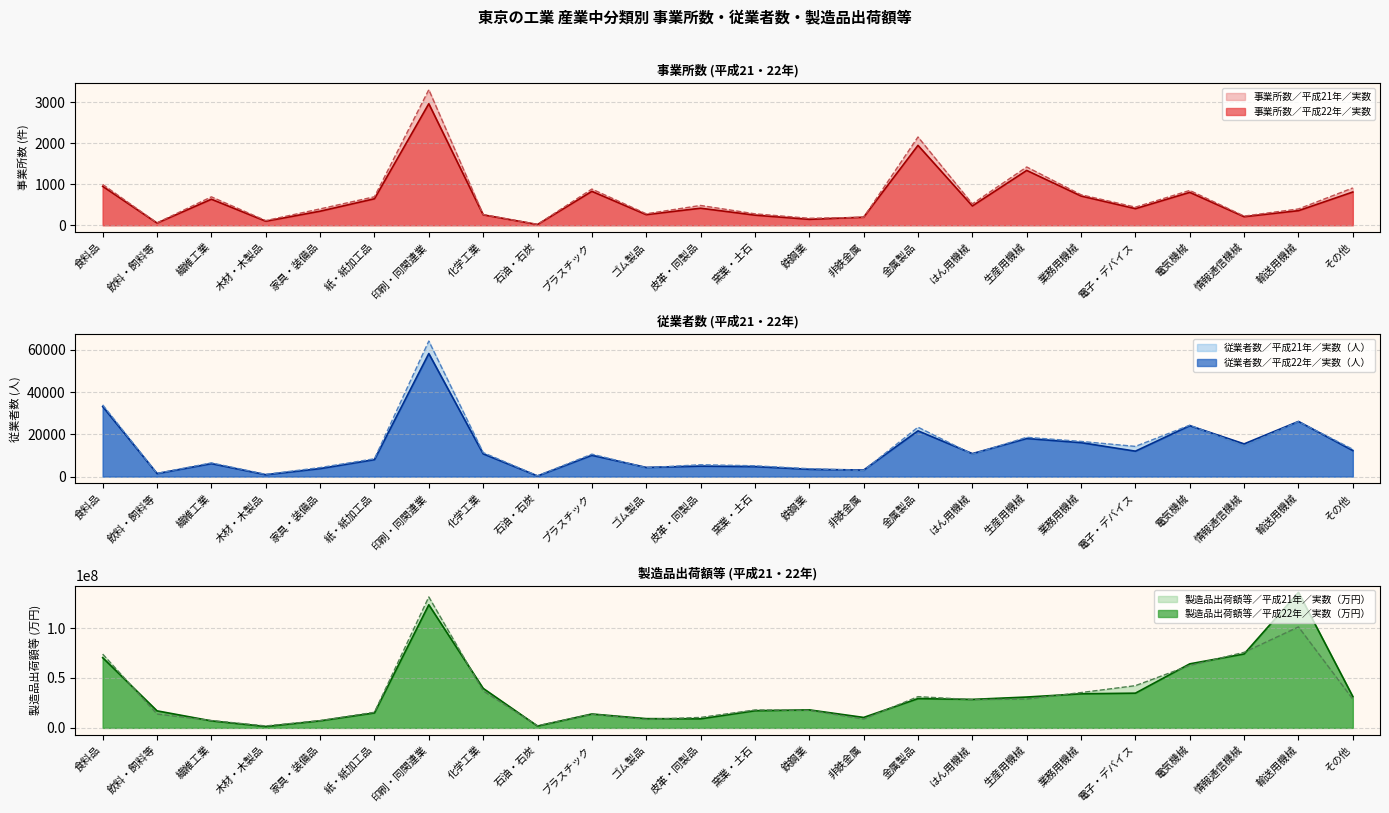

What is the difference between the second highest and second lowest values in the 従業者数／平成21年／実数（人） series?

32881